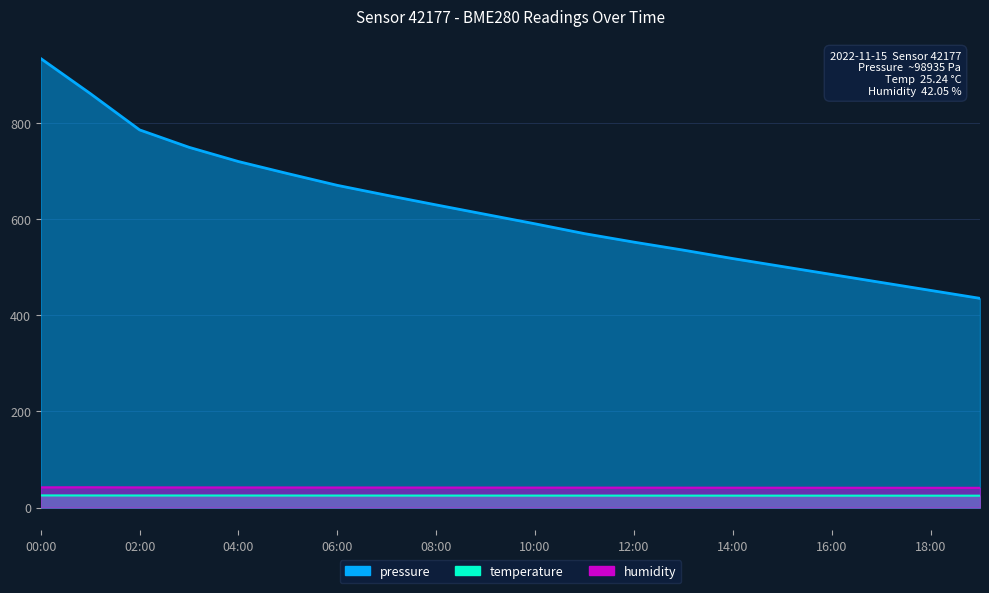

Rank the categories by pressure value from lowest to highest.

19:00, 18:00, 17:00, 16:00, 15:00, 14:00, 13:00, 12:00, 11:00, 10:00, 09:00, 08:00, 07:00, 06:00, 05:00, 04:00, 03:00, 02:00, 01:00, 00:00